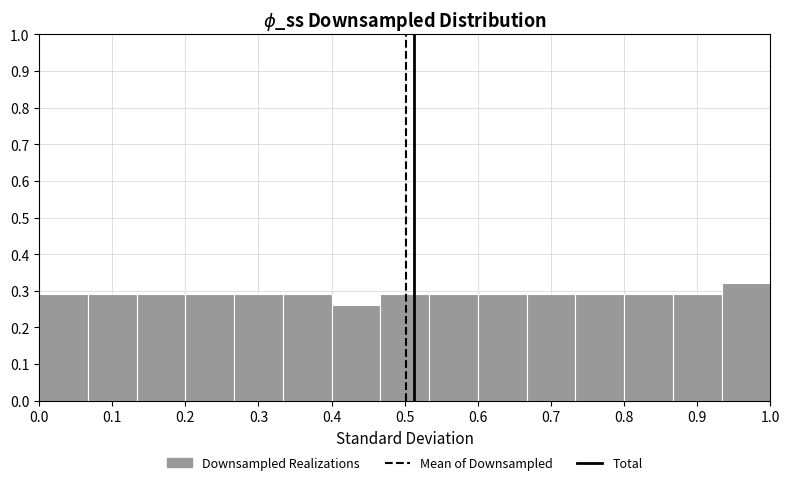

What is the height of the bar covering 0.73 to 0.80 on the x-axis? Neither the bar edges nor the heights are printed on the chart, so give them approximately, as read against the axes.

0.29